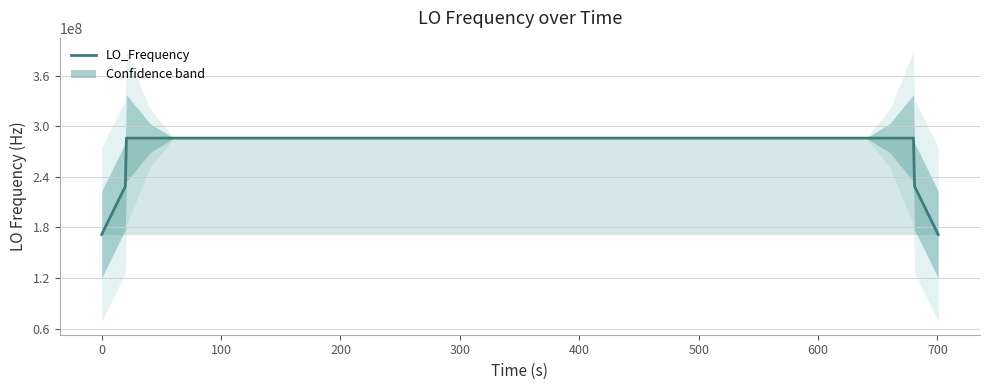

How many points are lower than both their immediate neighbors (excluding endpoints)?

10